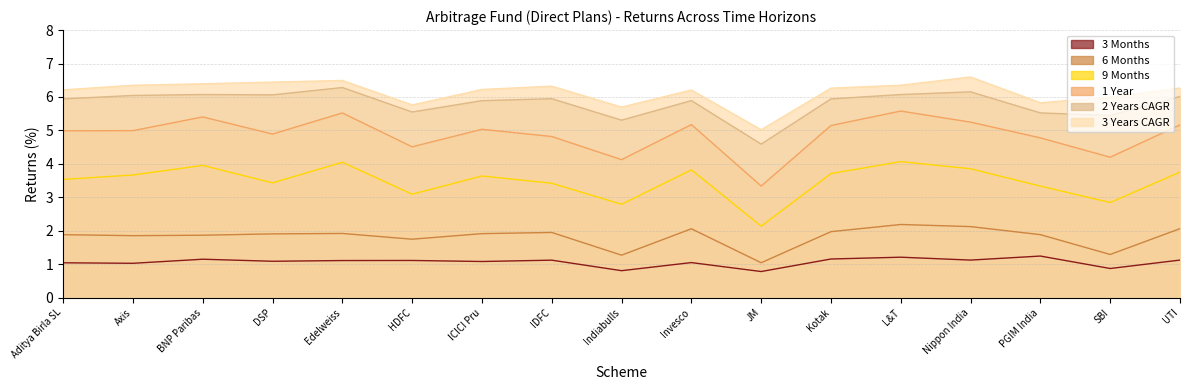

At SBI, list the series in order from largest to smallest.

3 Years CAGR, 2 Years CAGR, 1 Year, 9 Months, 6 Months, 3 Months